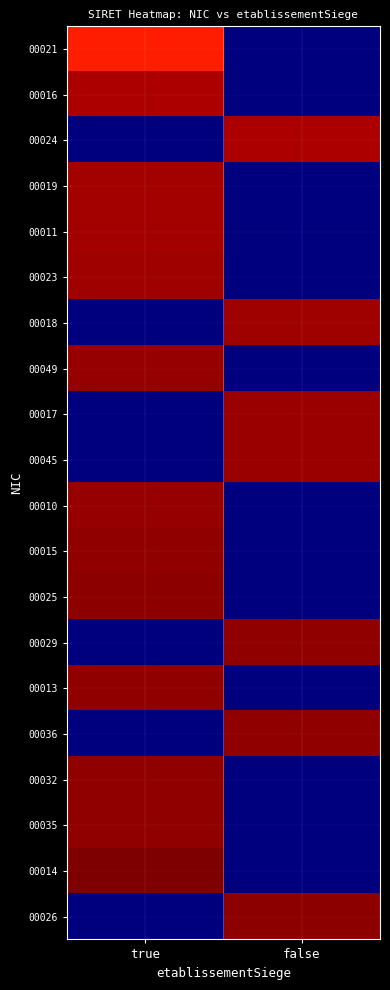

Count the number of data series in this chart.

20